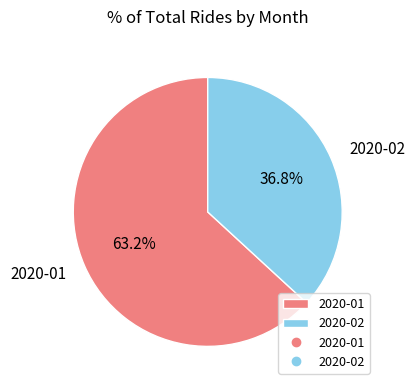

What is the smallest slice in the pie chart?

2020-02